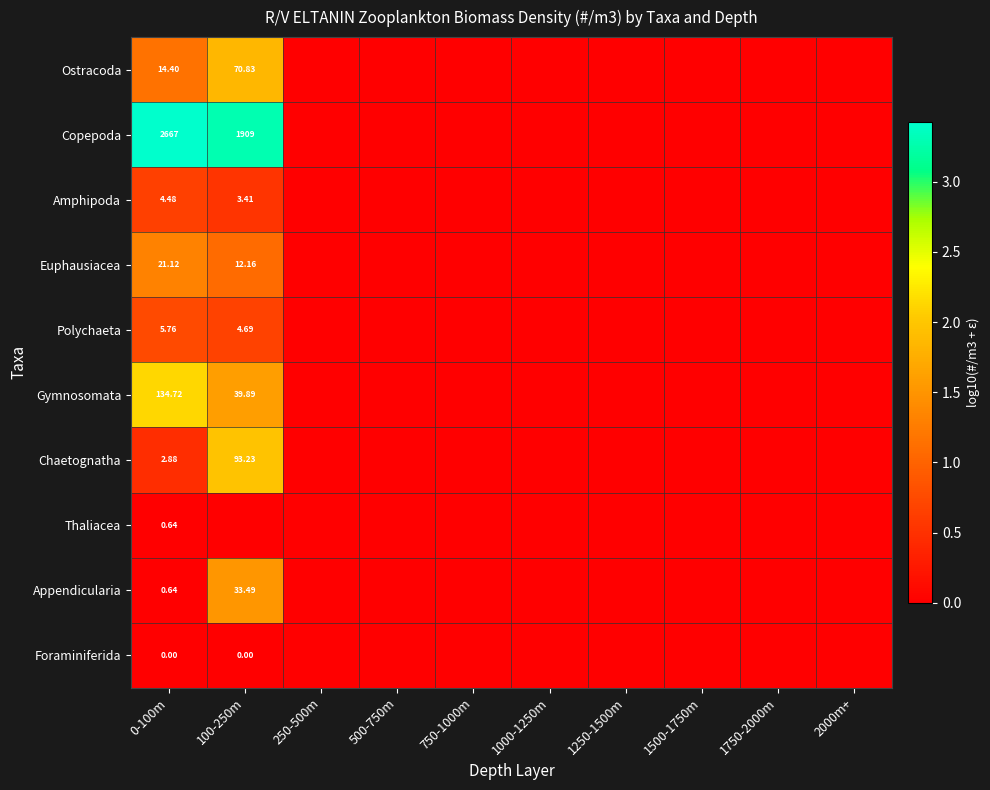

At how many categories does at least one series exceed -3?

10